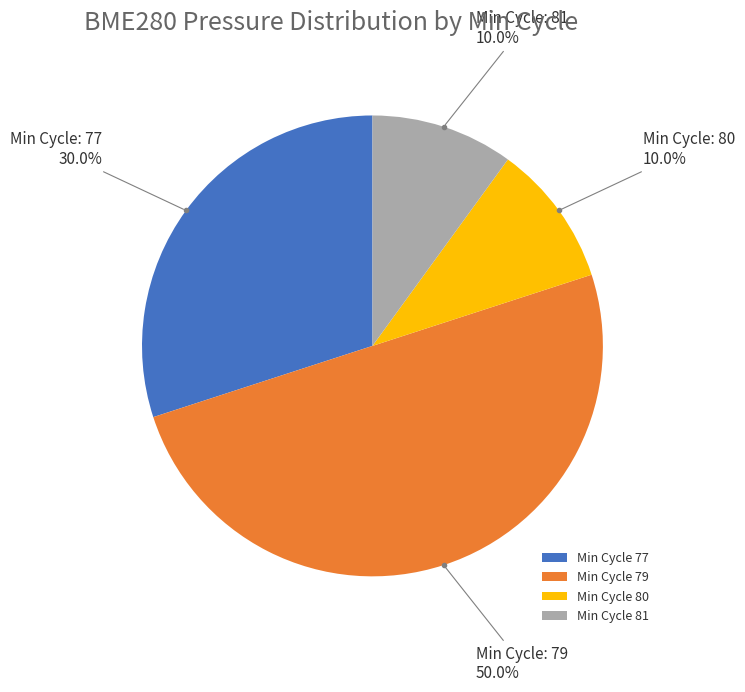

How many segments does this pie chart have?

4